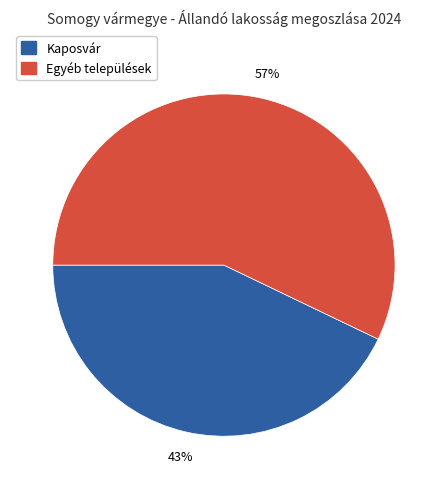

To the nearest percent, what is the average slice percentage?

50%